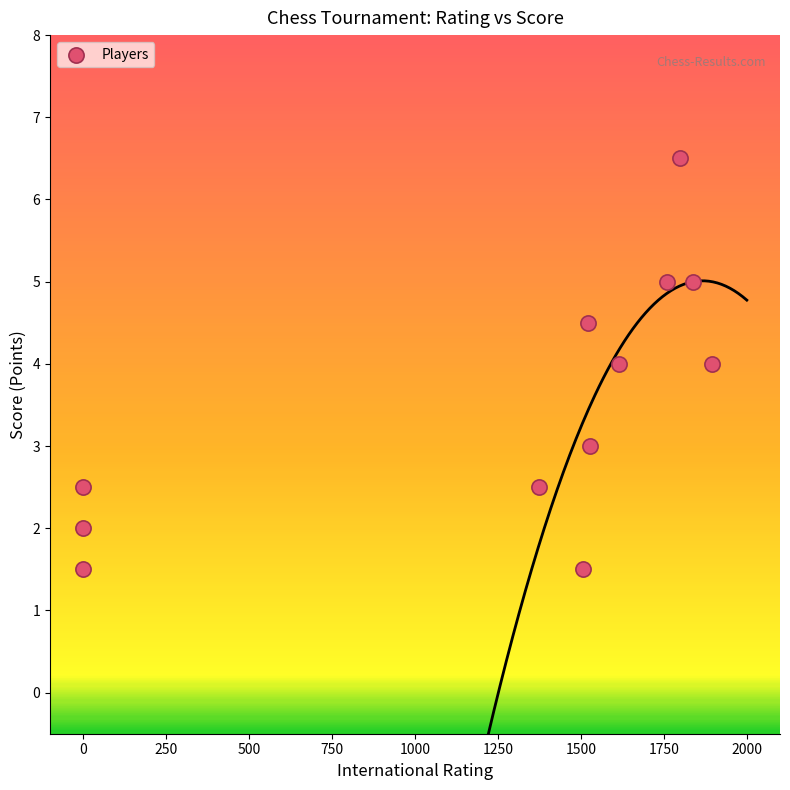

What is the average Y value?

3.5